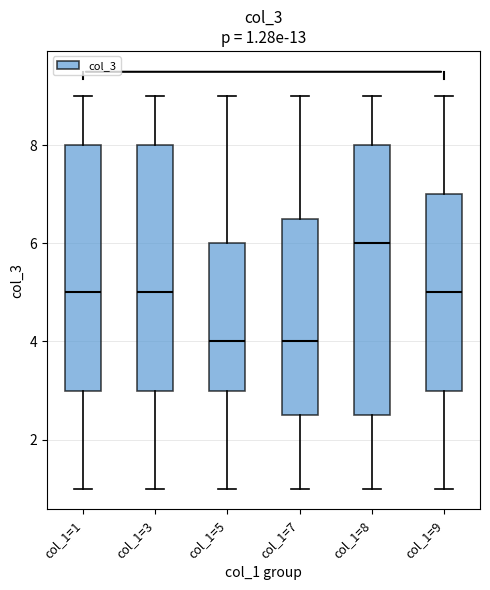

Comparing the boxes themselves (not the whiskers), which one is the tallest?

col_1=8